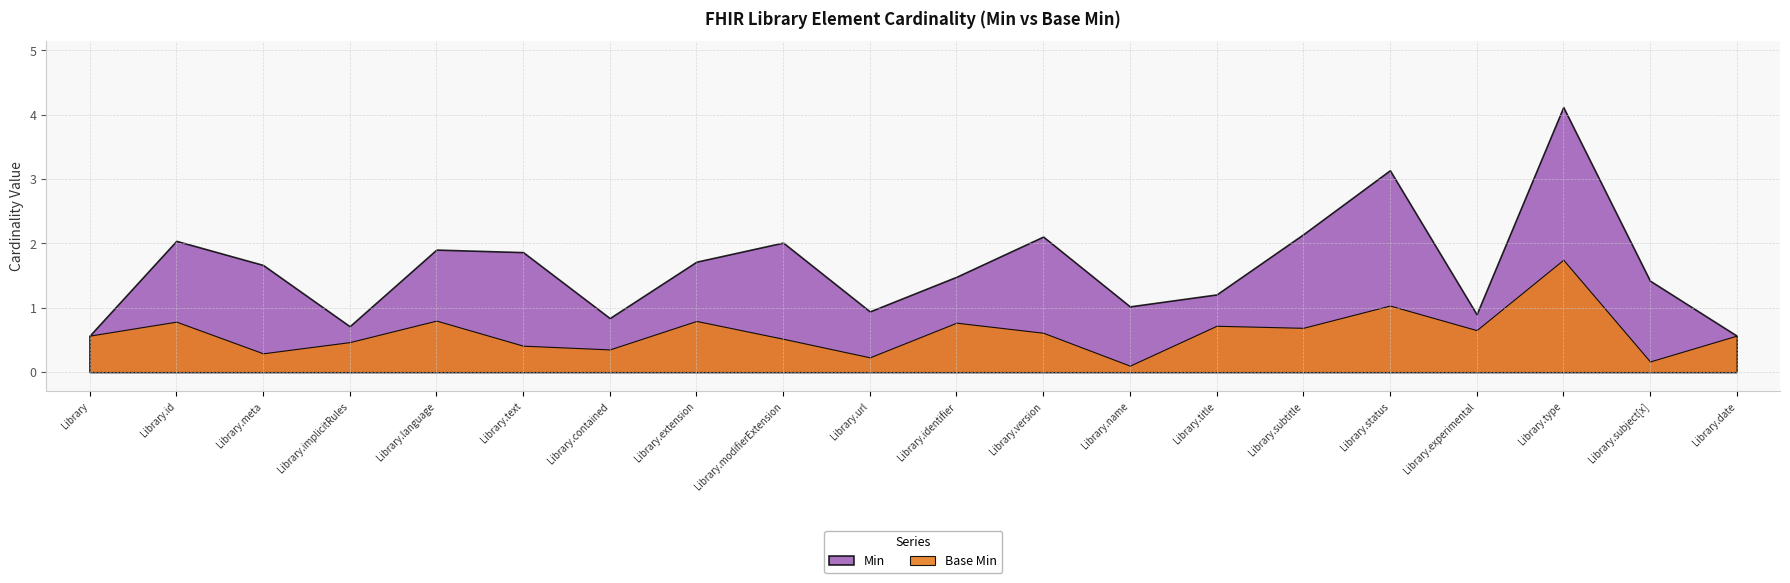

Which category has the lowest value in the Min series?

Library